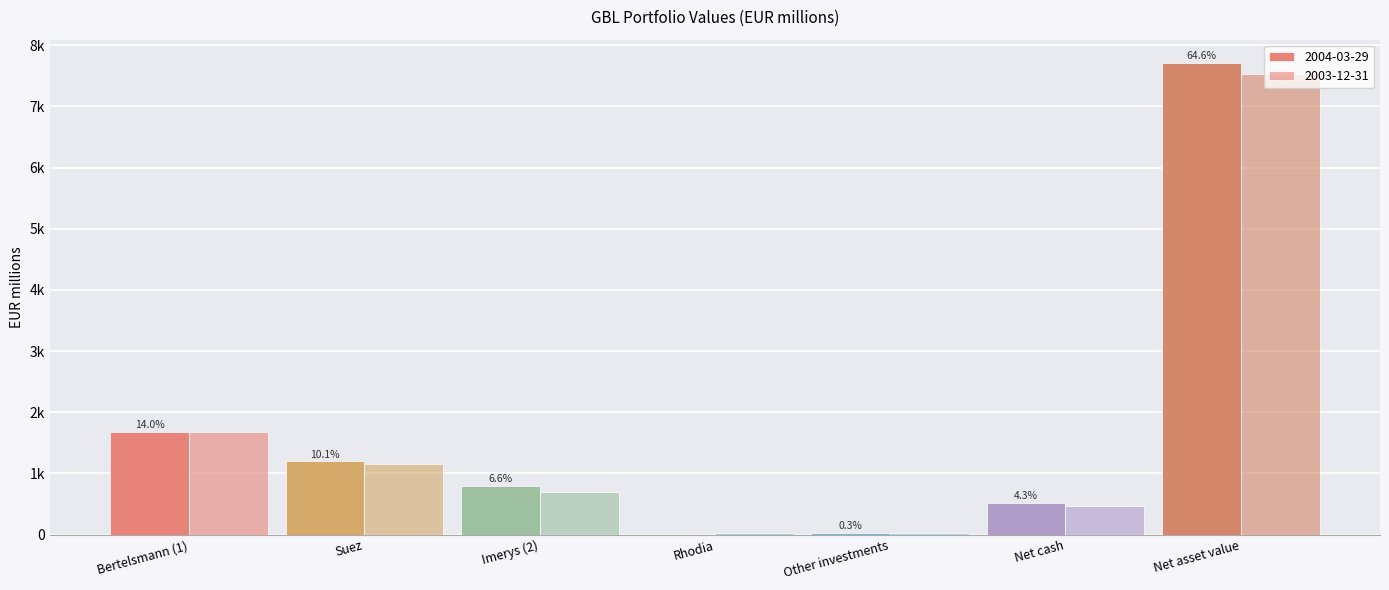

Reading right to left, list all the values displayed in this chart.

2004-03-29: 7704	517	35	0	791	1198	1673
2003-12-31: 7528	476	33	31	699	1154	1673